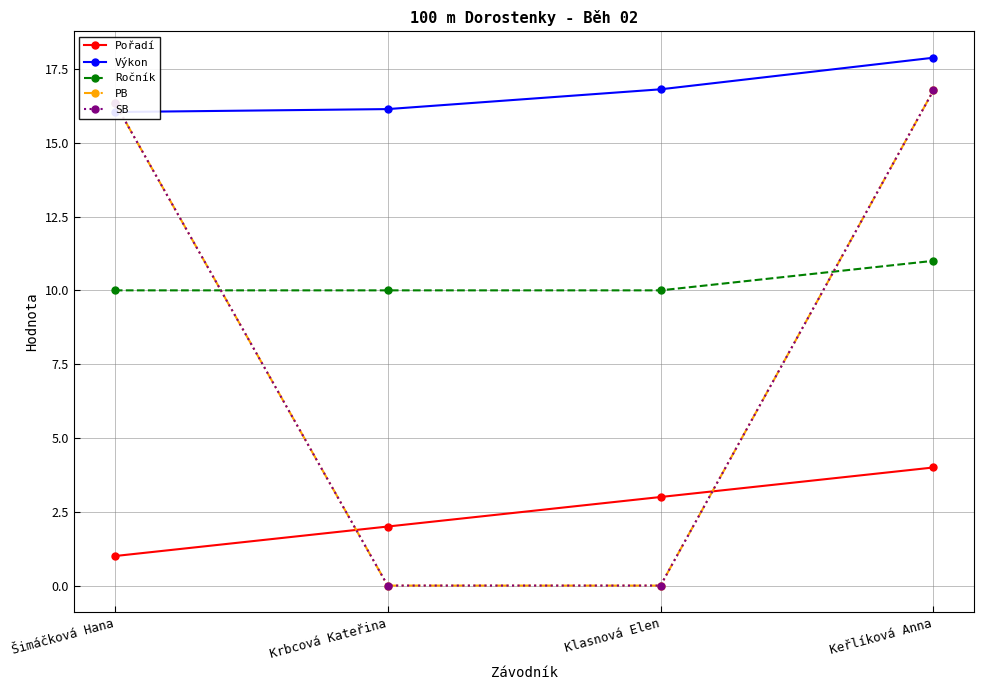

Is the value of PB at Krbcová Kateřina greater than the value of Výkon at Šimáčková Hana?

No